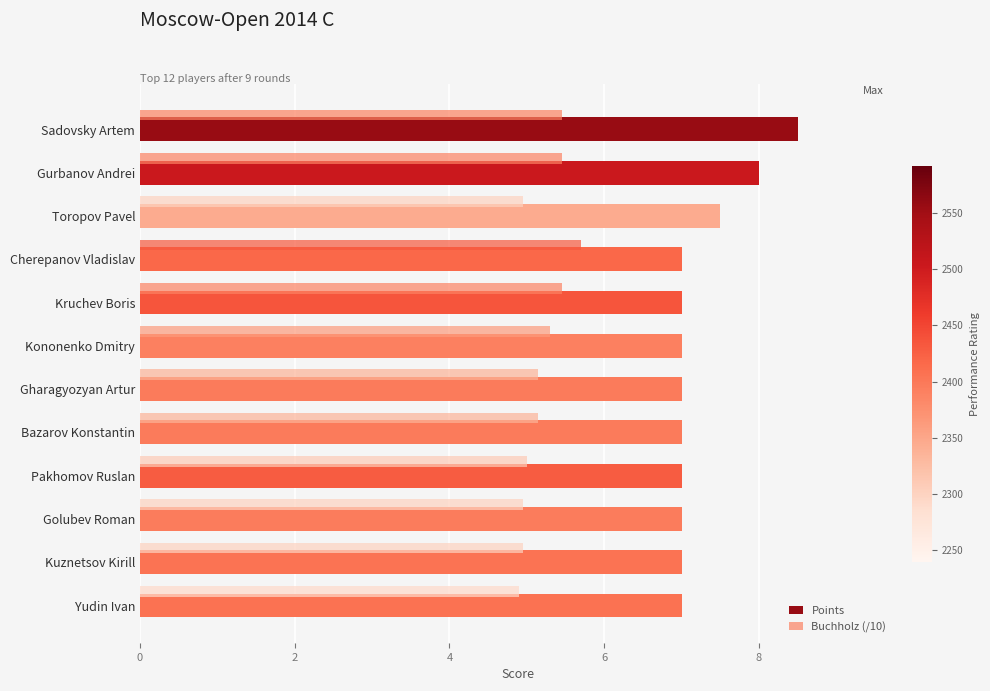

What is the lowest value of the Points series?

7.0